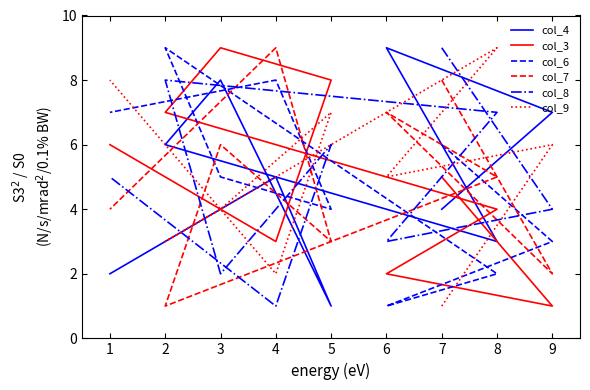

In col_8, how many points are higher than both neighbors (excluding endpoints)?

2